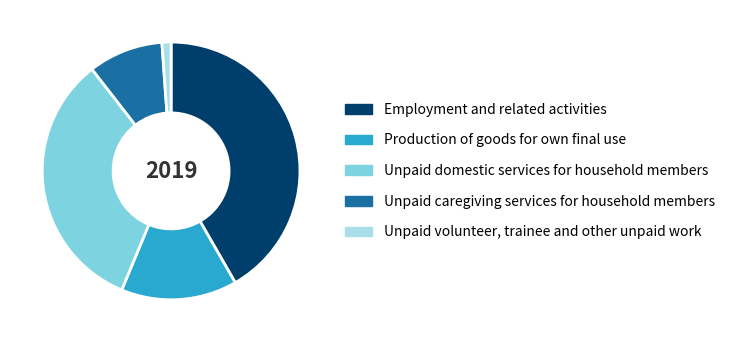

Which slice is the smallest?

Unpaid volunteer, trainee and other unpaid work